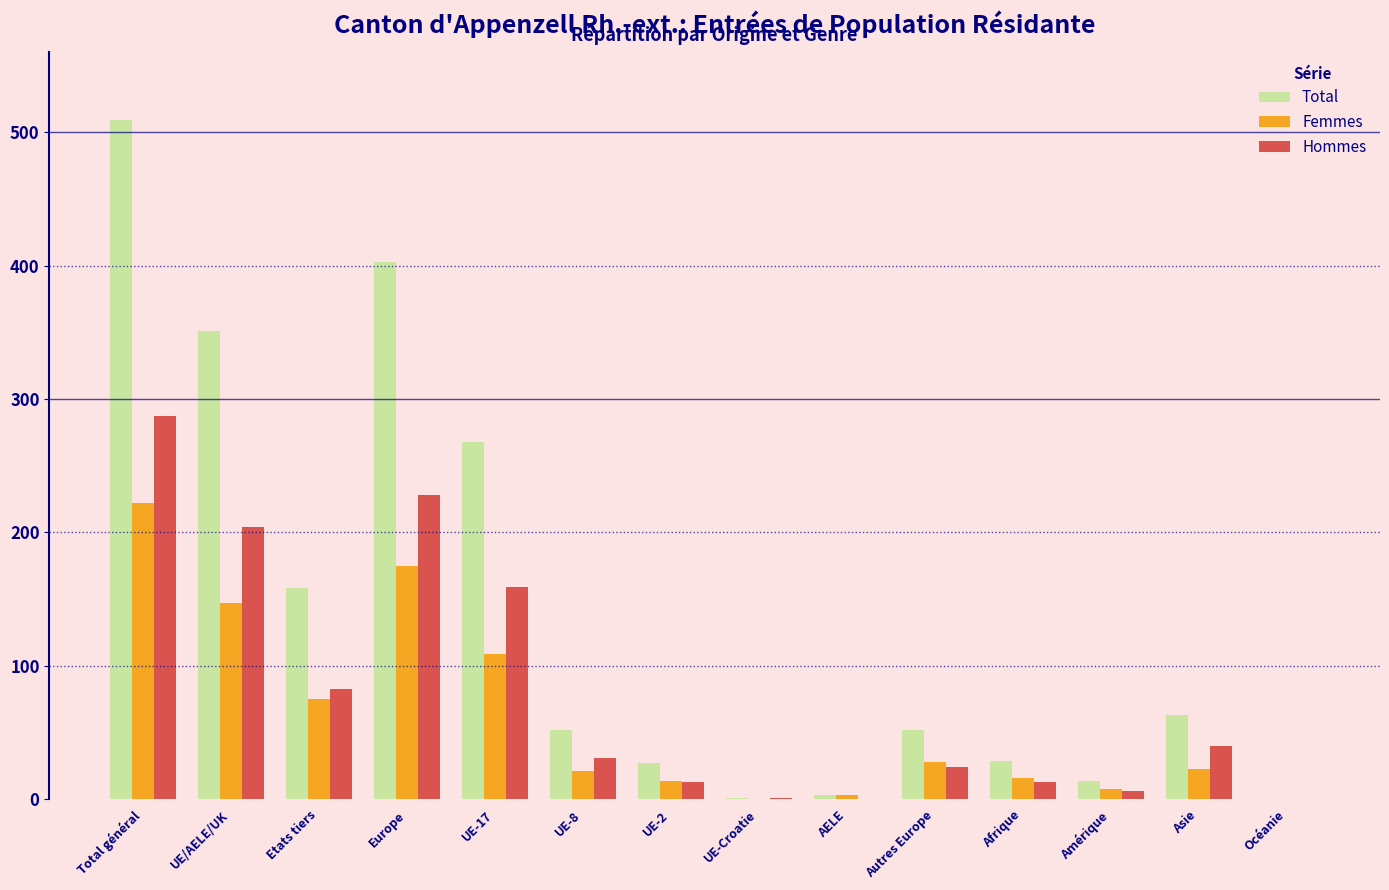

Between Etats tiers and Autres Europe, which series saw the biggest shift?

Total